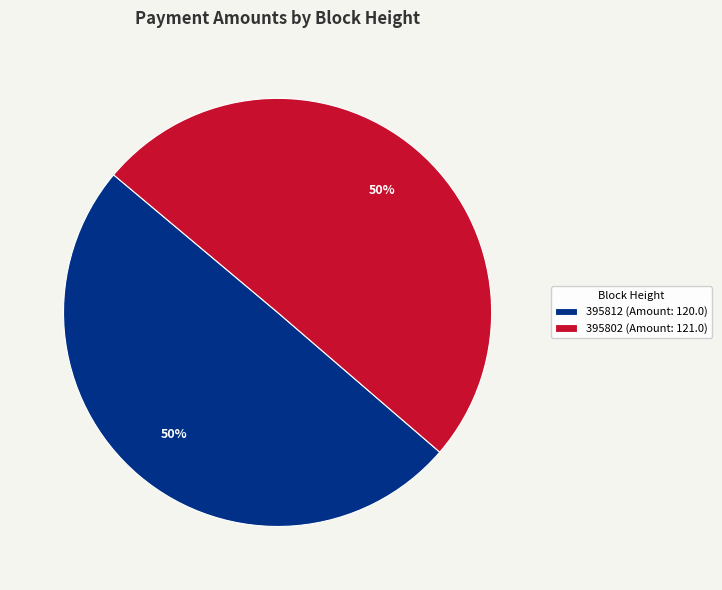

To the nearest percent, what is the average slice percentage?

50%